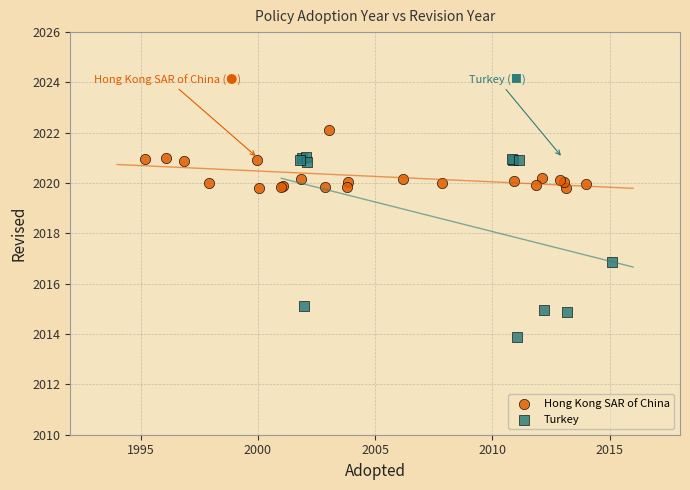

Which series contains the lowest Y value?

Turkey